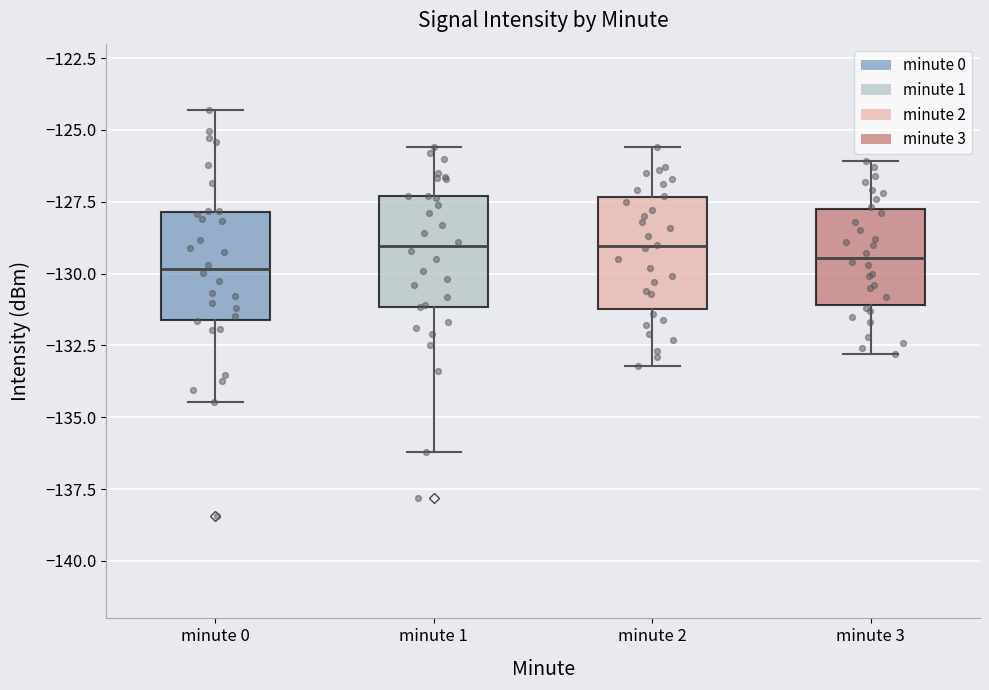

Reading left to right, transcribe this box plot: for each box, give where its median line is, the range the box spans, and where its two whiskers end, as read against the y-axis. The values are not printed on the chart, so give them approximately, as read against the axis.

minute 0: median -130.0, box -131.5 to -128.0, whiskers -134.5 to -124.5
minute 1: median -129.0, box -131.0 to -127.5, whiskers -136.0 to -125.5
minute 2: median -129.0, box -131.0 to -127.5, whiskers -133.0 to -125.5
minute 3: median -129.5, box -131.0 to -127.5, whiskers -133.0 to -126.0